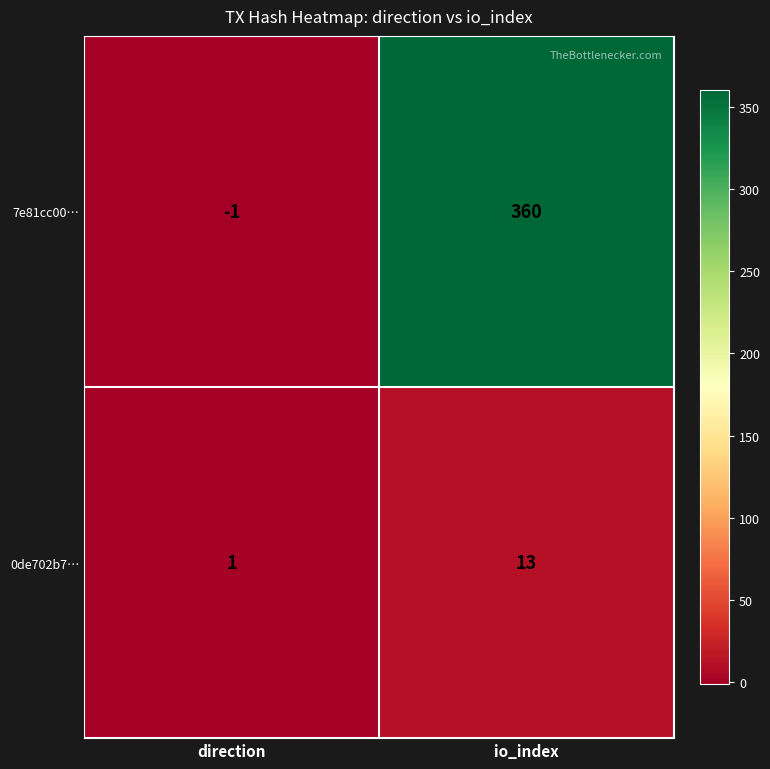

How many categories are shown in the chart?

2